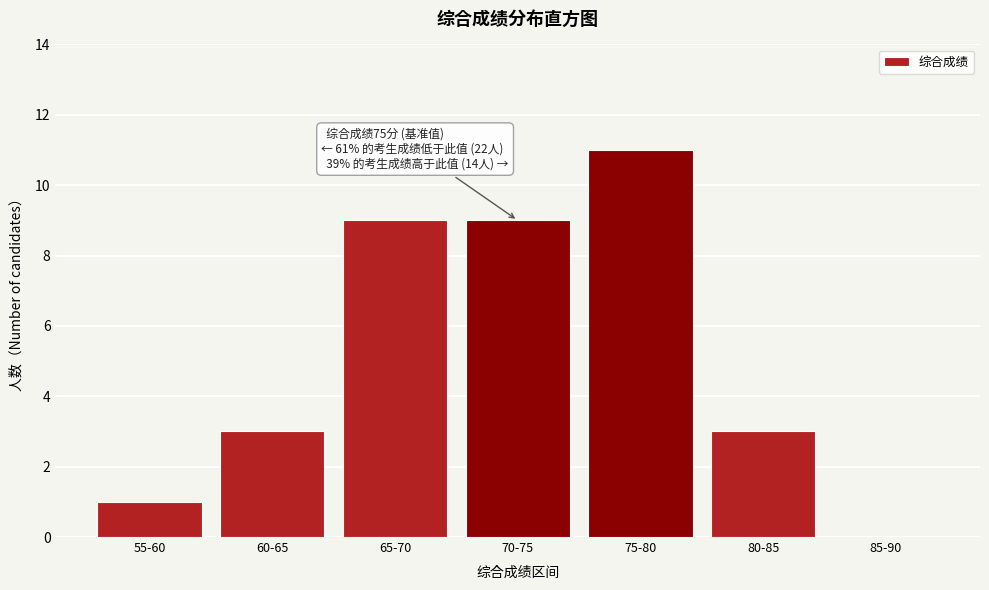

Reading left to right, extract all data points from this chart.

55-60=1	60-65=3	65-70=9	70-75=9	75-80=11	80-85=3	85-90=0